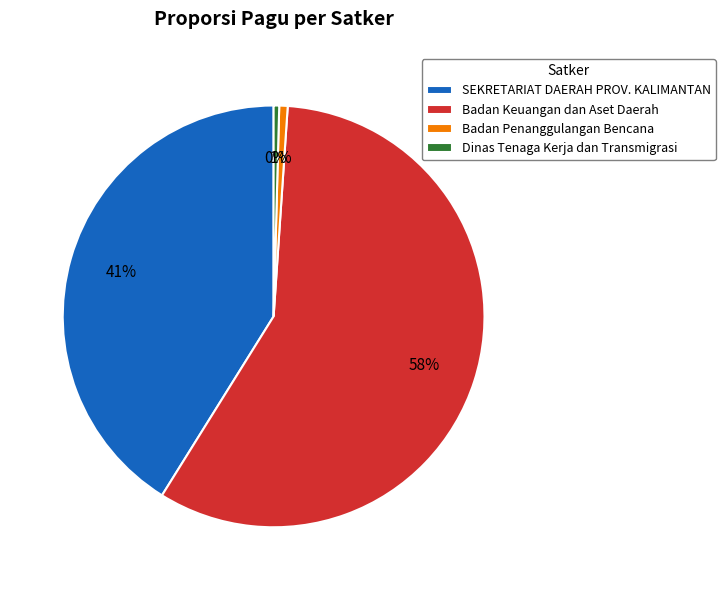

Which slice is the largest?

Badan Keuangan dan Aset Daerah